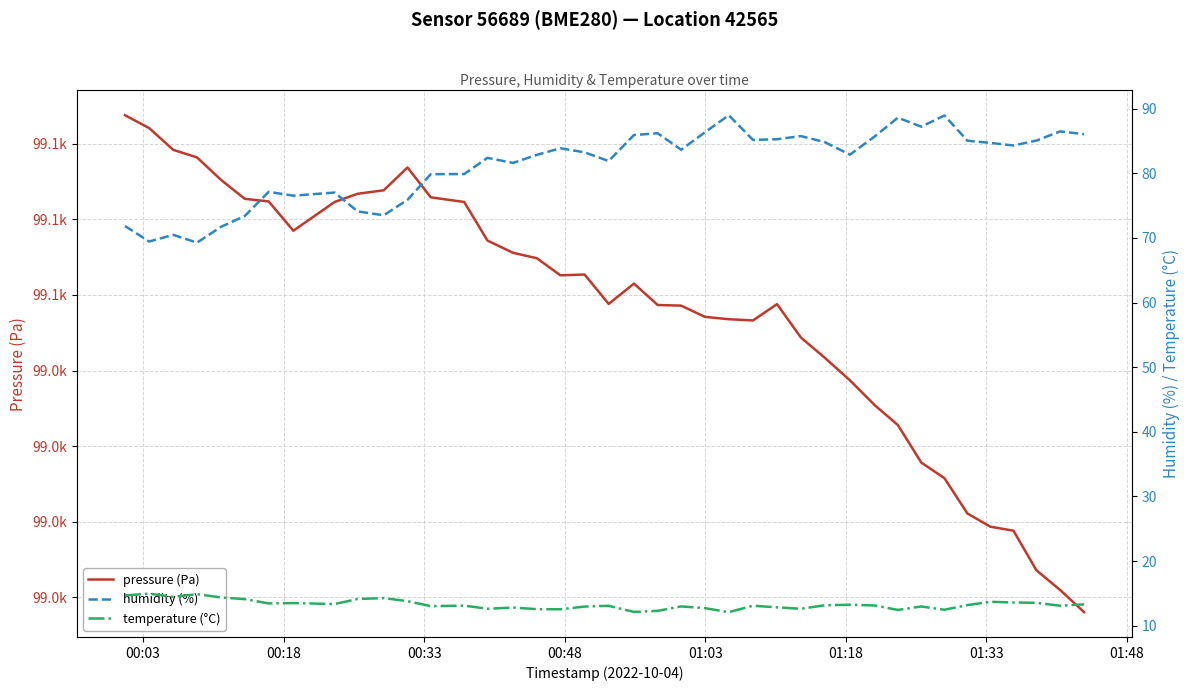

How many distinct data groups are displayed?

3